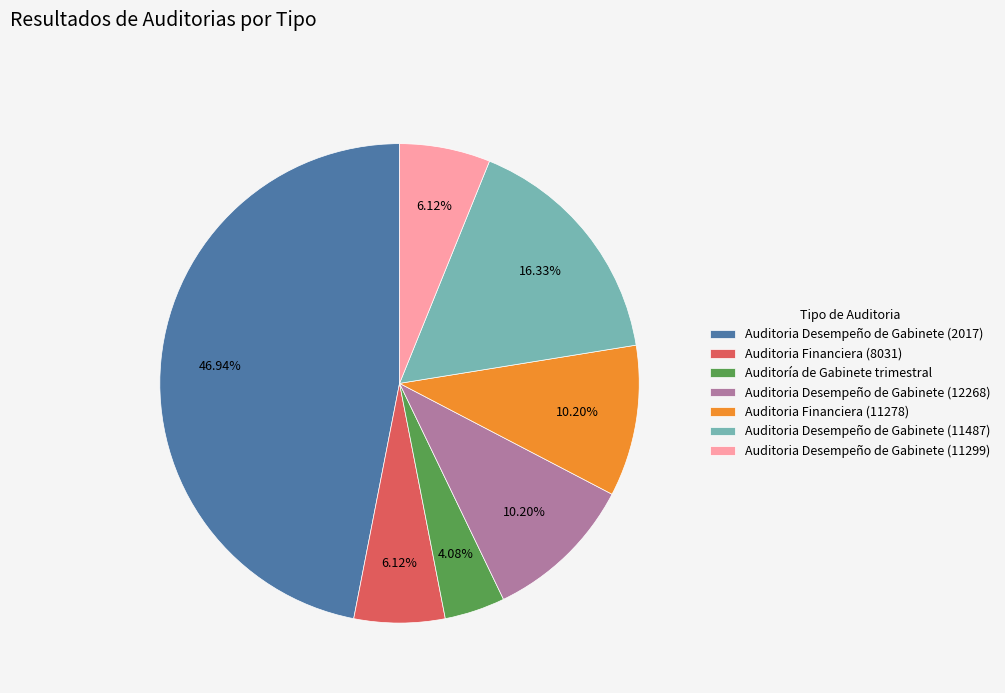

To the nearest percent, what portion does Auditoría de Gabinete trimestral represent?

4%